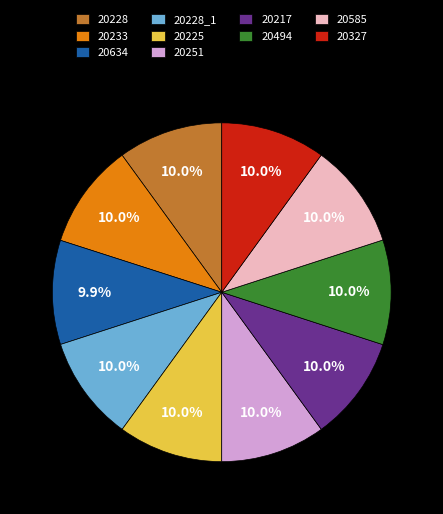

Does 20634 represent more than half of the total?

No